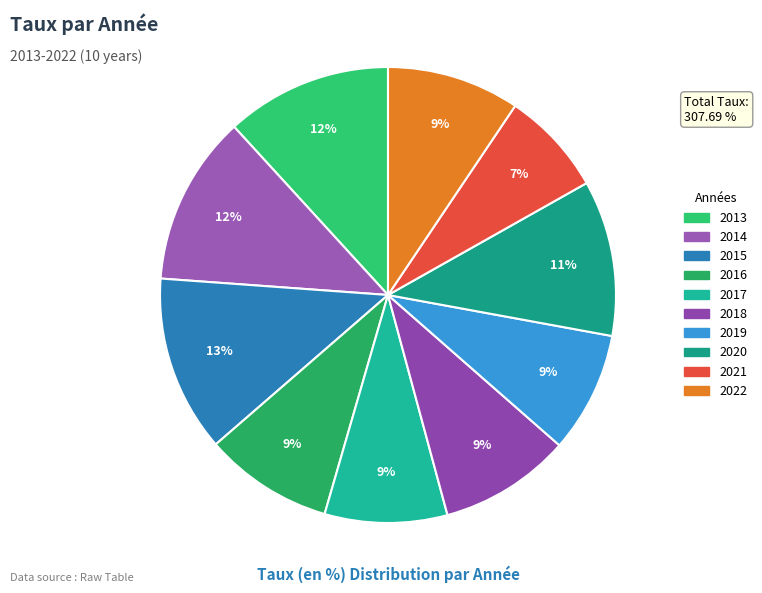

Which slice is the largest?

2015